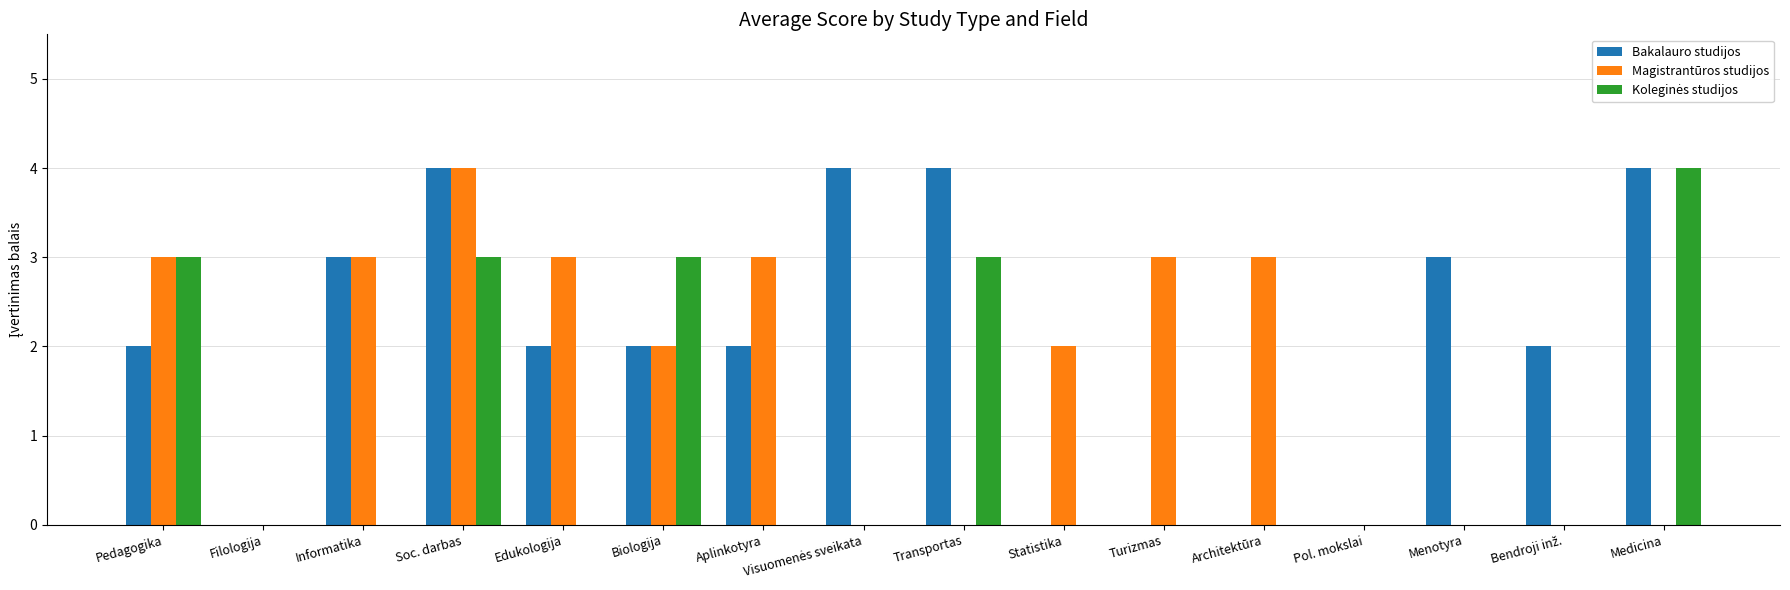

The Magistrantūros studijos series shows 5 at Aplinkotyra. True or false?

False